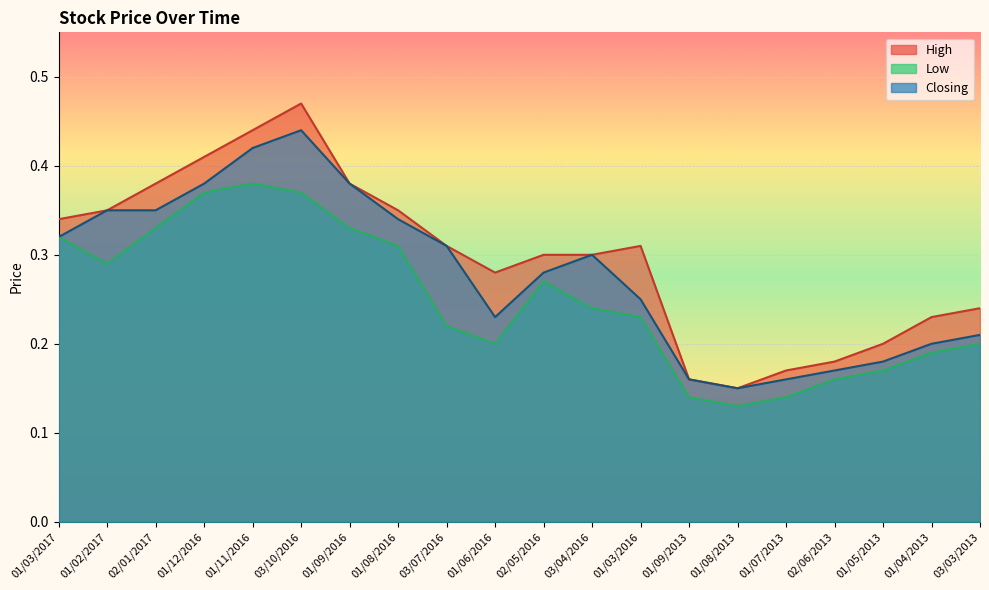

At 02/05/2016, list the series in order from smallest to largest.

Low, Closing, High